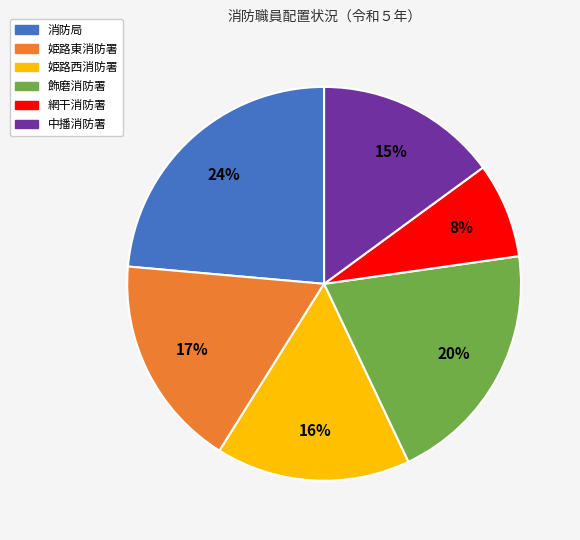

Count the number of slices in the pie.

6